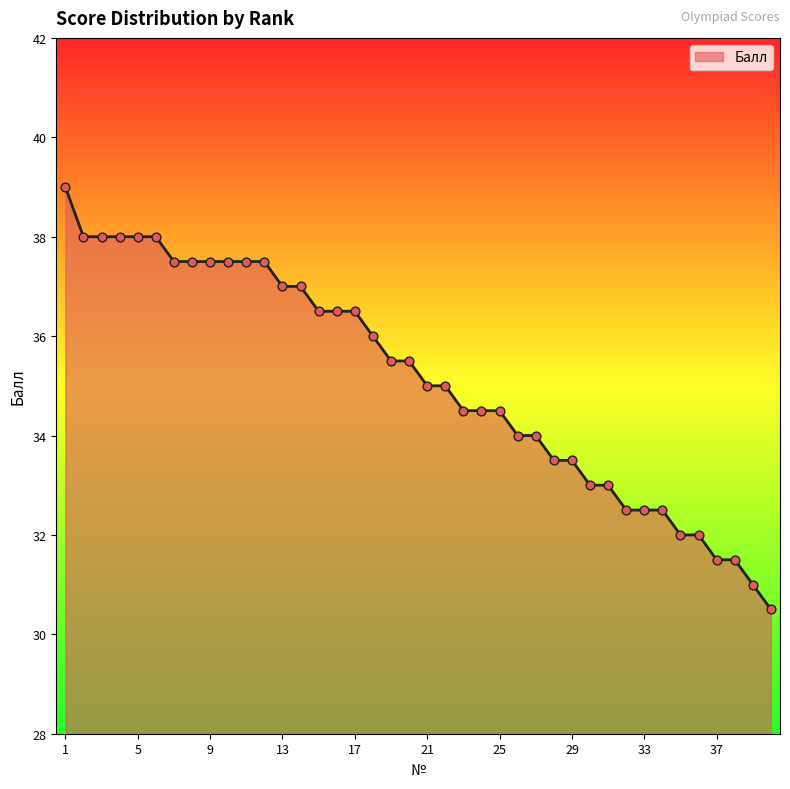

What is the greatest value displayed?

39.0